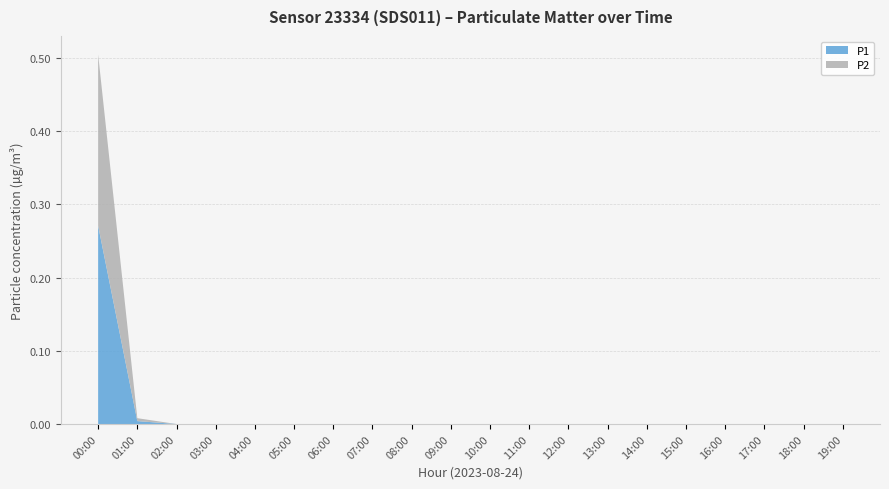

At which label does P1 reach its peak?

00:00